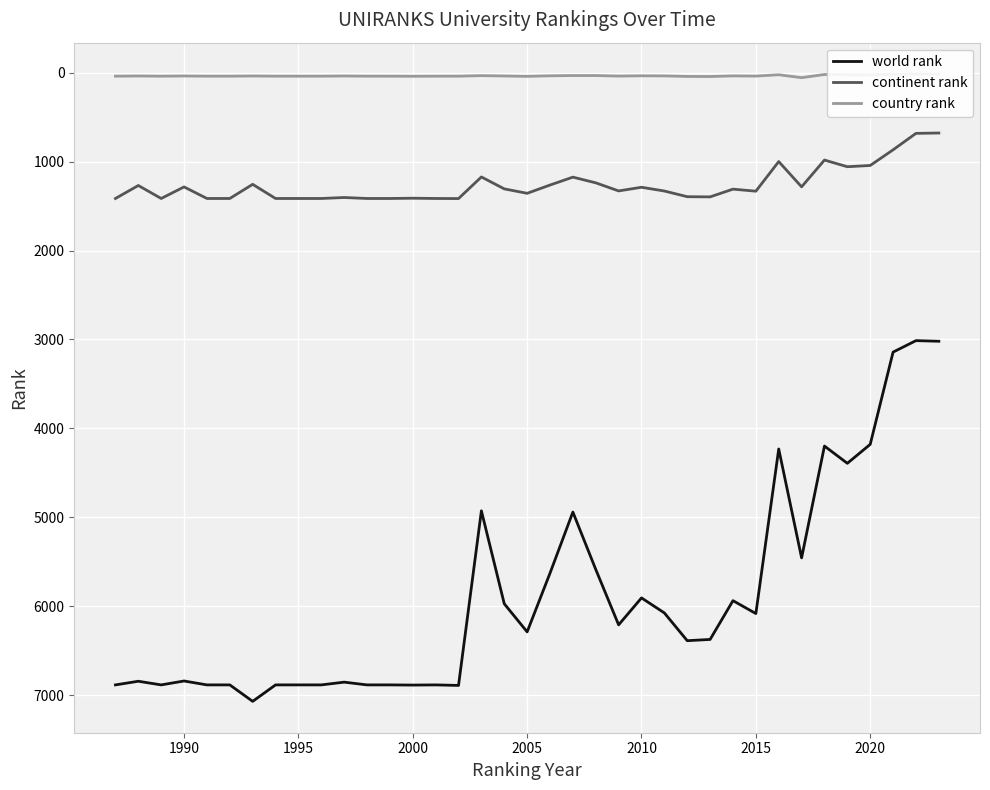

True or false: continent rank and world rank intersect in this chart.

False